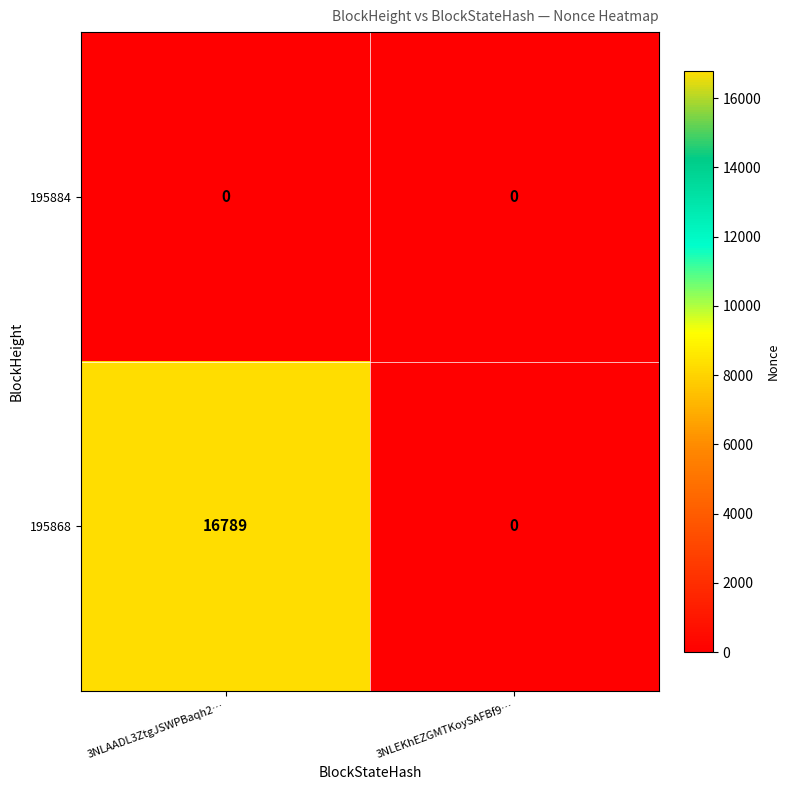

Which series has the widest spread of values?

195868